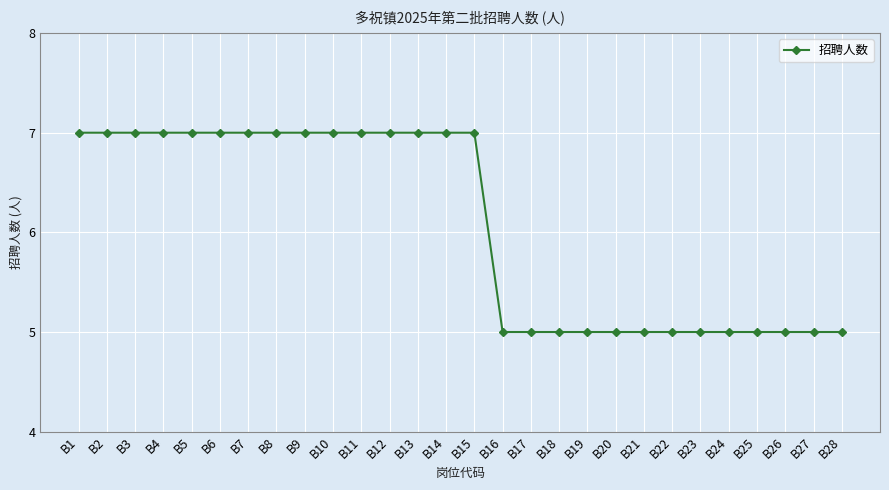

How many series are shown in this chart?

1